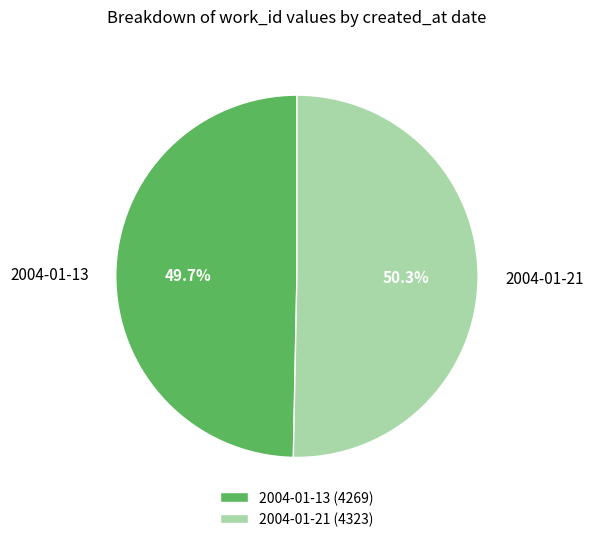

How many slices are in this pie chart?

2